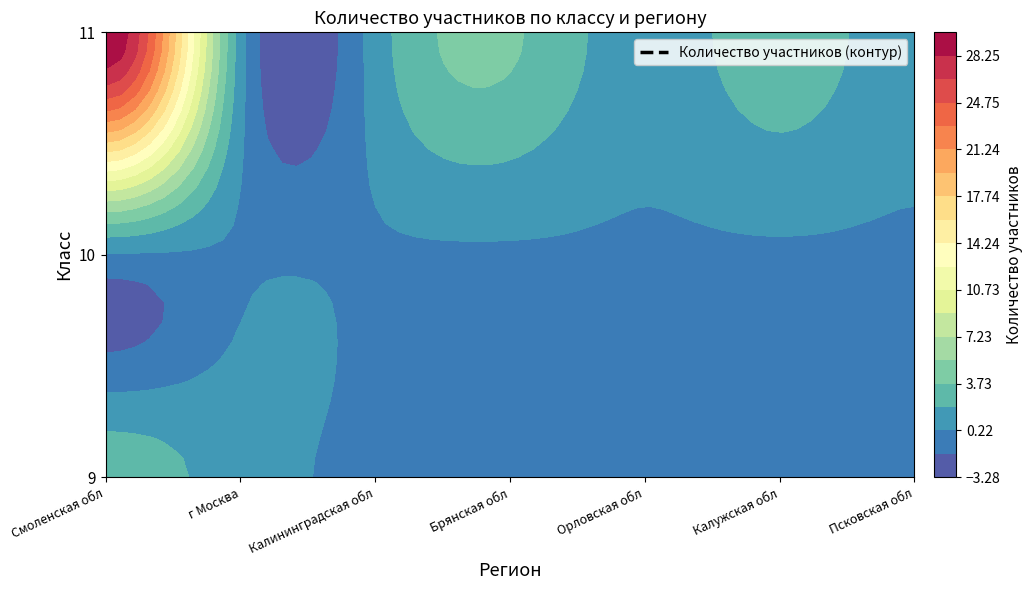

Reading left to right, extract all data points from this chart.

9: 3	1	0	0	0	0	0
10: 0	0	0	0	0	0	0
11: 30	1	1	4	1	3	1